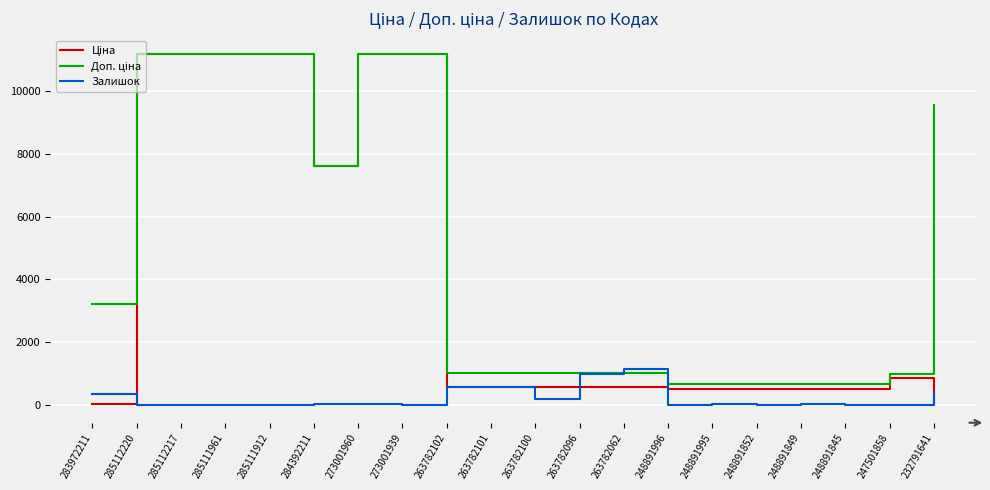

What is the greatest value displayed?

11188.2